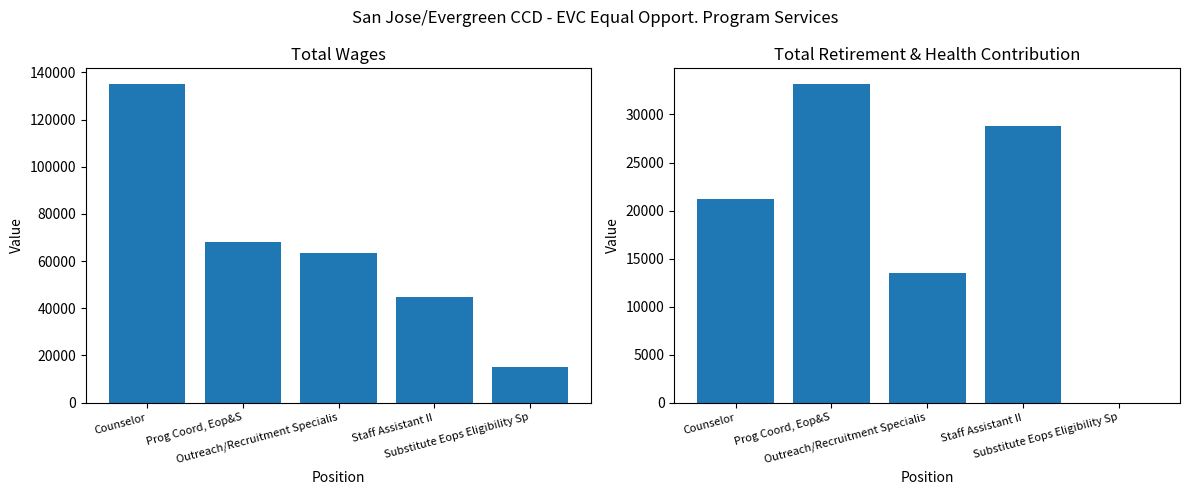

List the series in order of their overall mean, highest first.

Total Wages, Total Retirement & Health Contribution